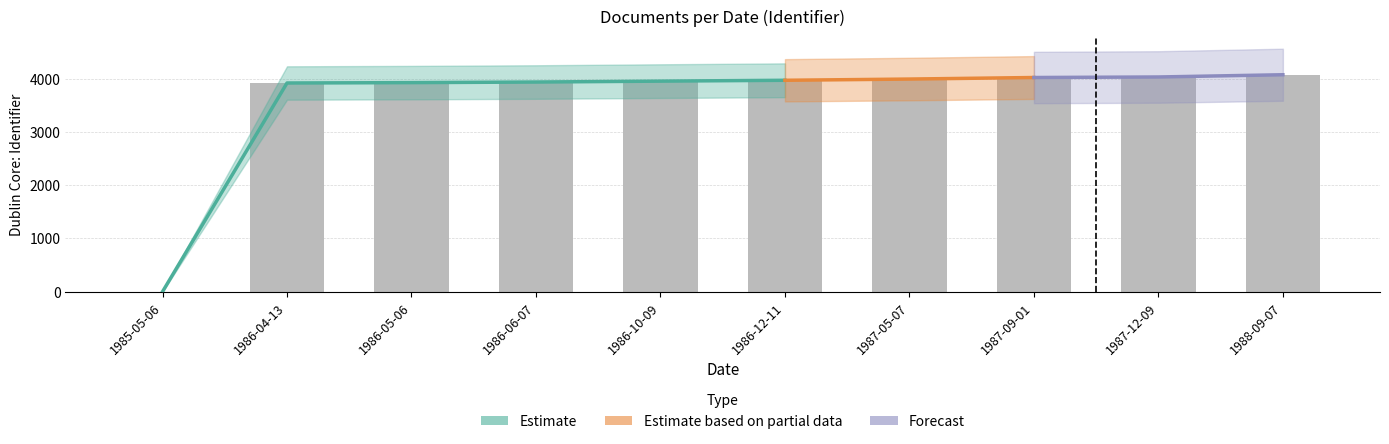

What is the label of the 7th bar from the left?

1987-05-07